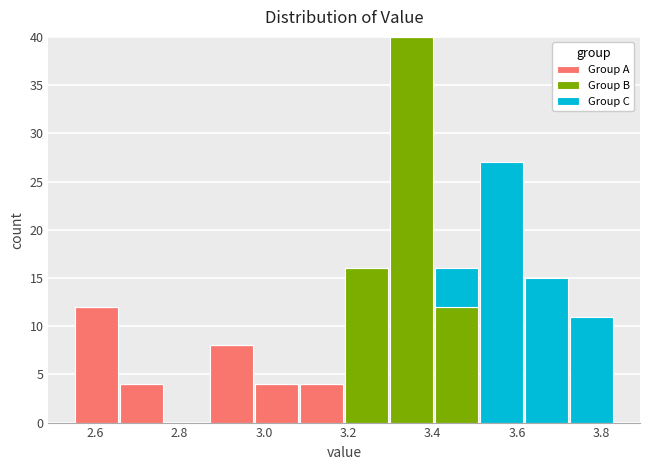

What is the total height of the stacked bar covering 2.98 to 3.08 on the x-axis? Neither the bar edges nor the heights are printed on the chart, so give them approximately, as read against the axes.

4